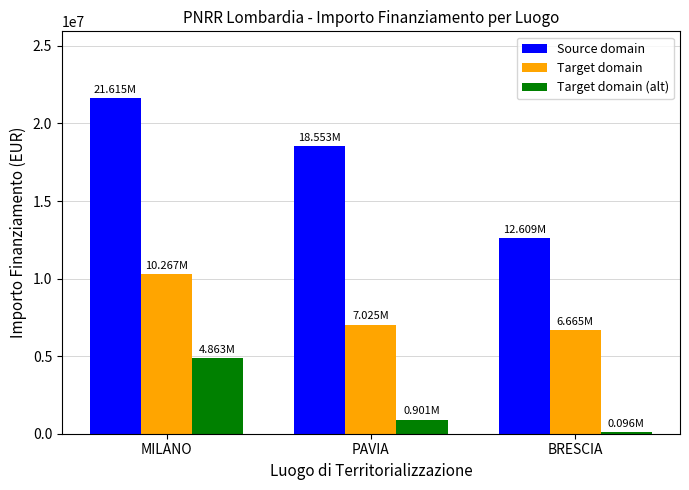

Where is Target domain nearest to the value 8465926?

PAVIA